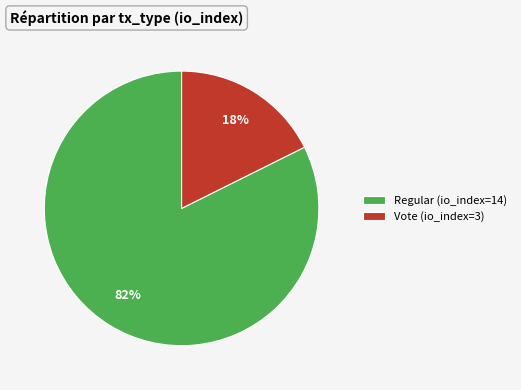

To the nearest percent, what is the average slice percentage?

50%